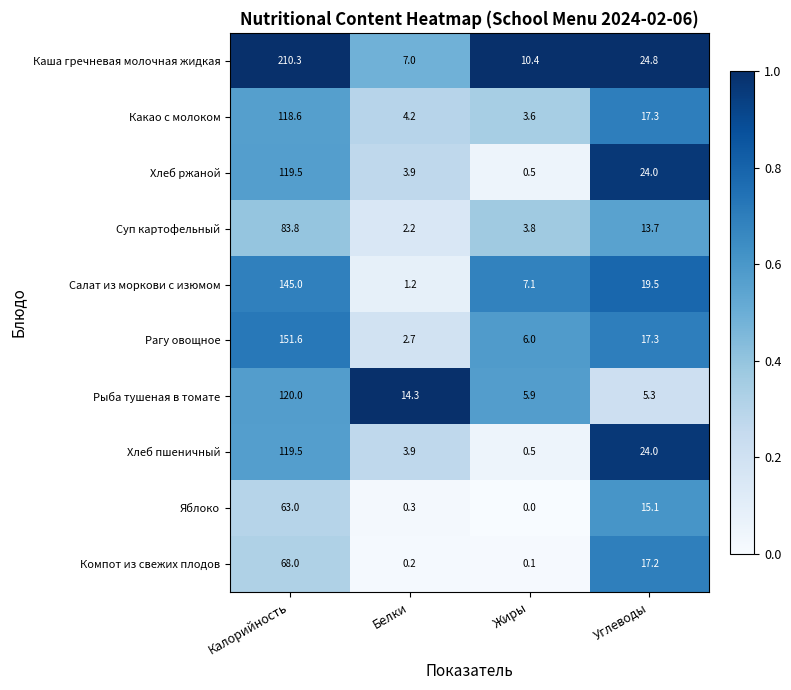

What is the total value across all series at Углеводы?

178.2